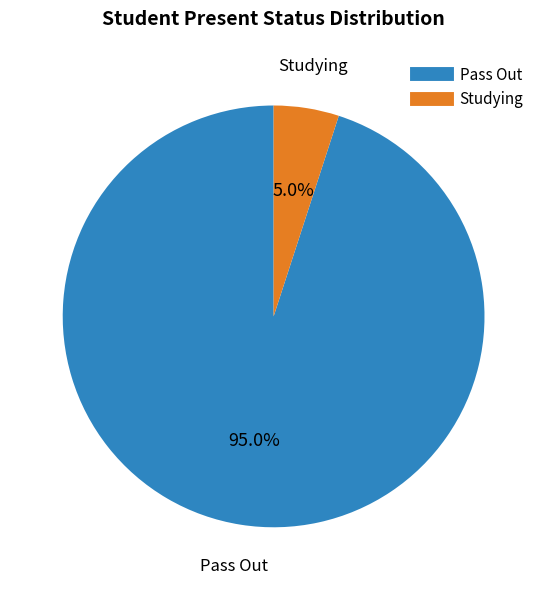

How many slices are in this pie chart?

2